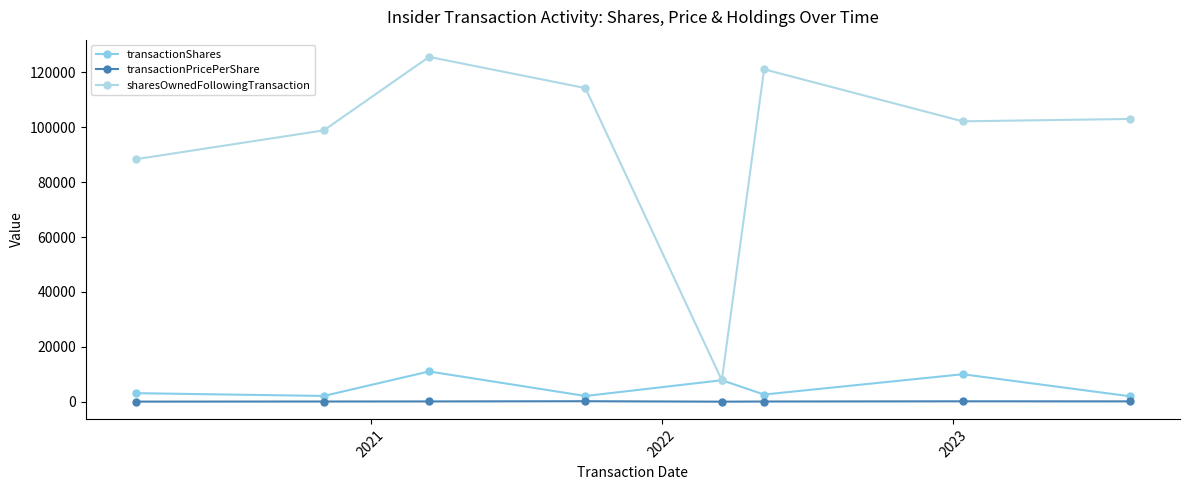

What is the average value of the sharesOwnedFollowingTransaction series?

95179.2